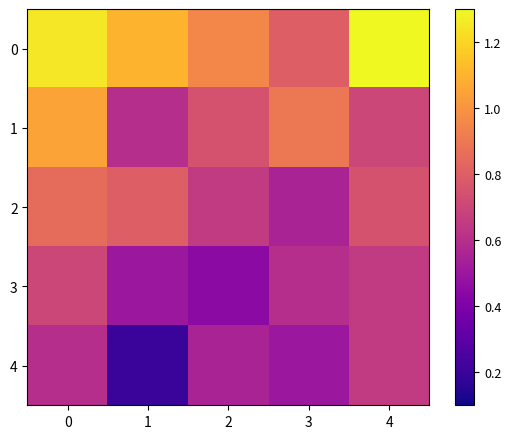

What is the greatest value displayed?

1.3